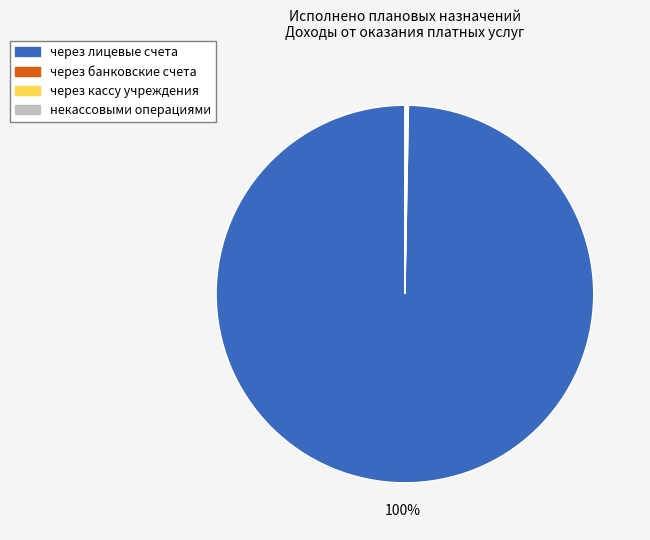

The через лицевые счета slice represents 92% of the pie. True or false?

False